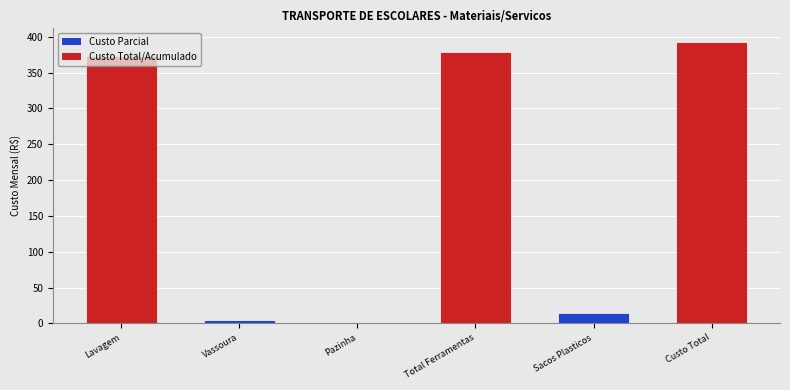

What is the sum of all values?

1162.2